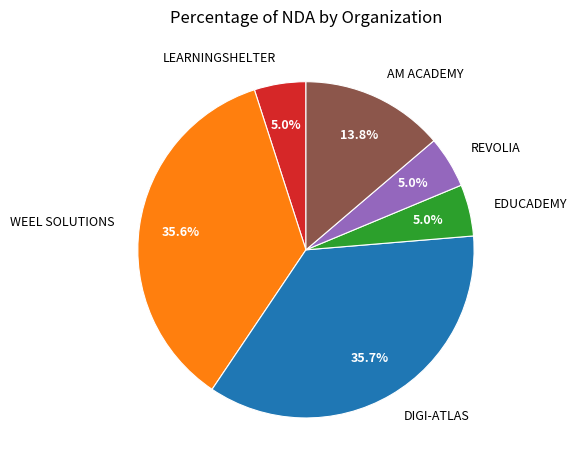

What is the ratio of the value at LEARNINGSHELTER to the value at AM ACADEMY?

0.4